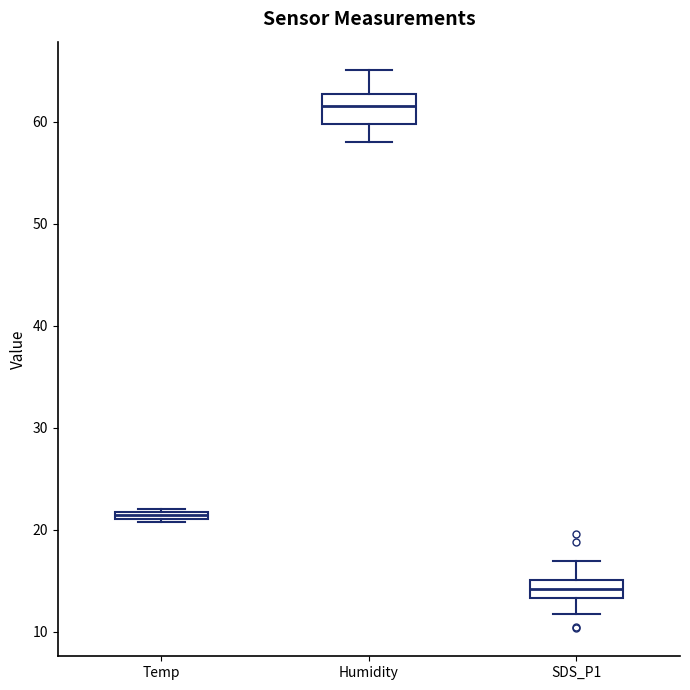

Which box is the tallest, from its lower edge to its upper edge?

Humidity